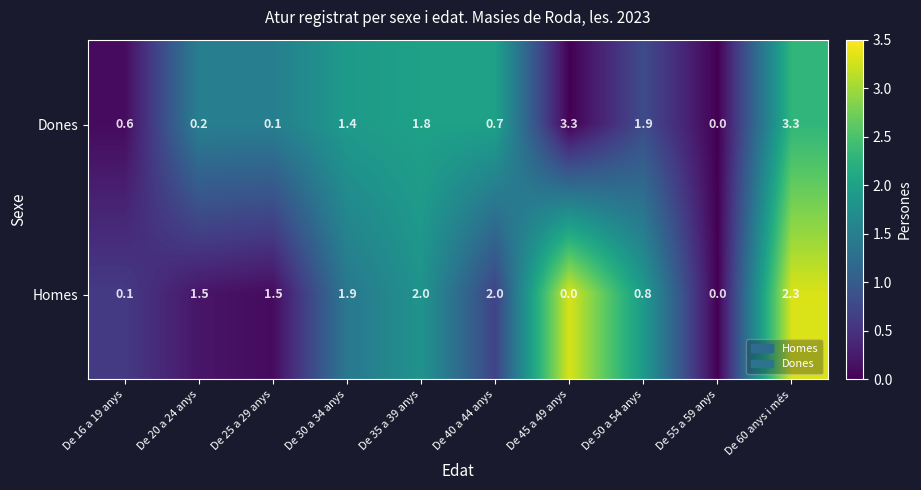

List the series in order of their overall mean, lowest first.

Homes, Dones